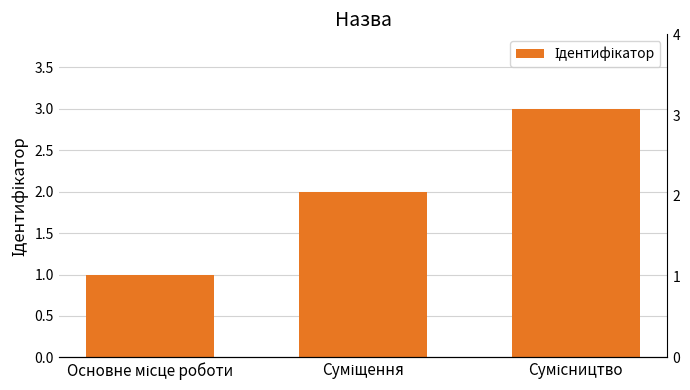

How many bars are there in total?

3